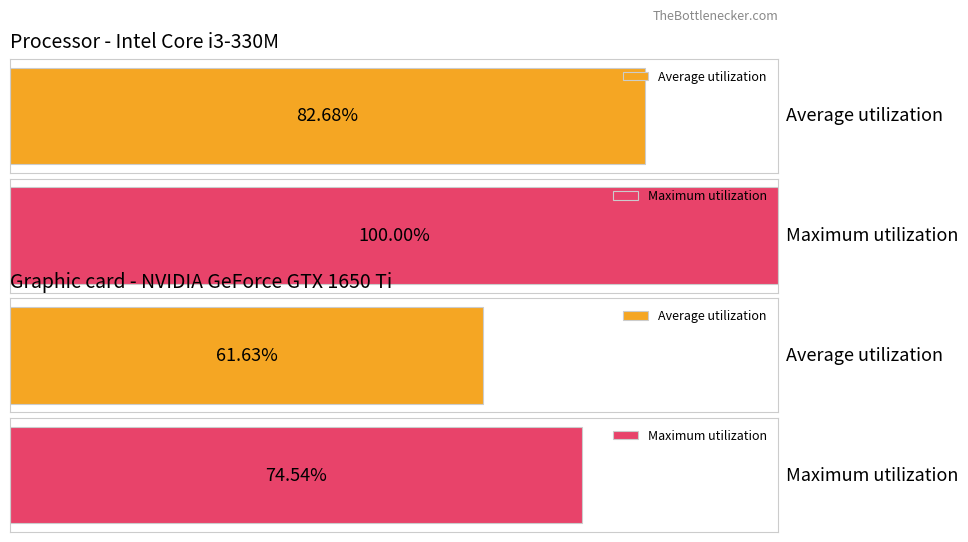

How many bars are there in each group?

2